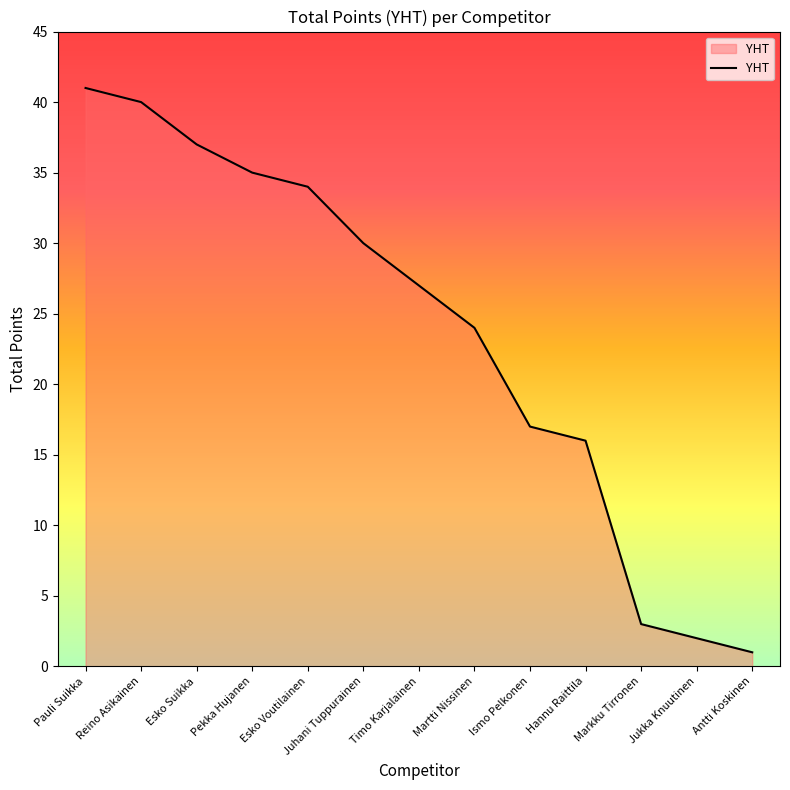

Rank the categories by value from lowest to highest.

Antti Koskinen, Jukka Knuutinen, Markku Tirronen, Hannu Raittila, Ismo Pelkonen, Martti Nissinen, Timo Karjalainen, Juhani Tuppurainen, Esko Voutilainen, Pekka Hujanen, Esko Suikka, Reino Asikainen, Pauli Suikka